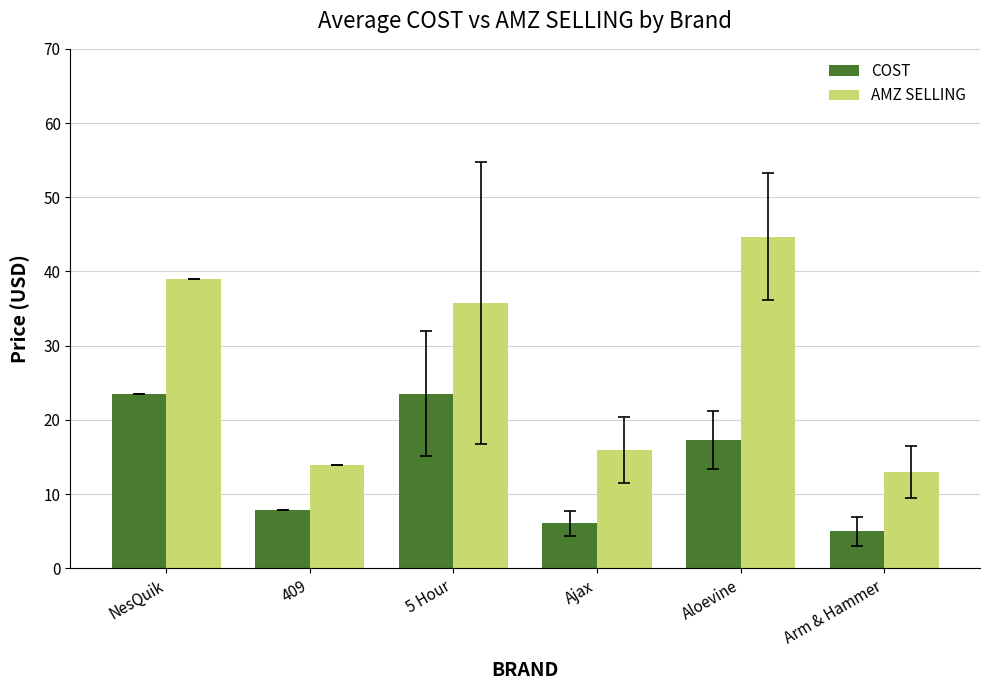

What position from the right is Ajax?

3